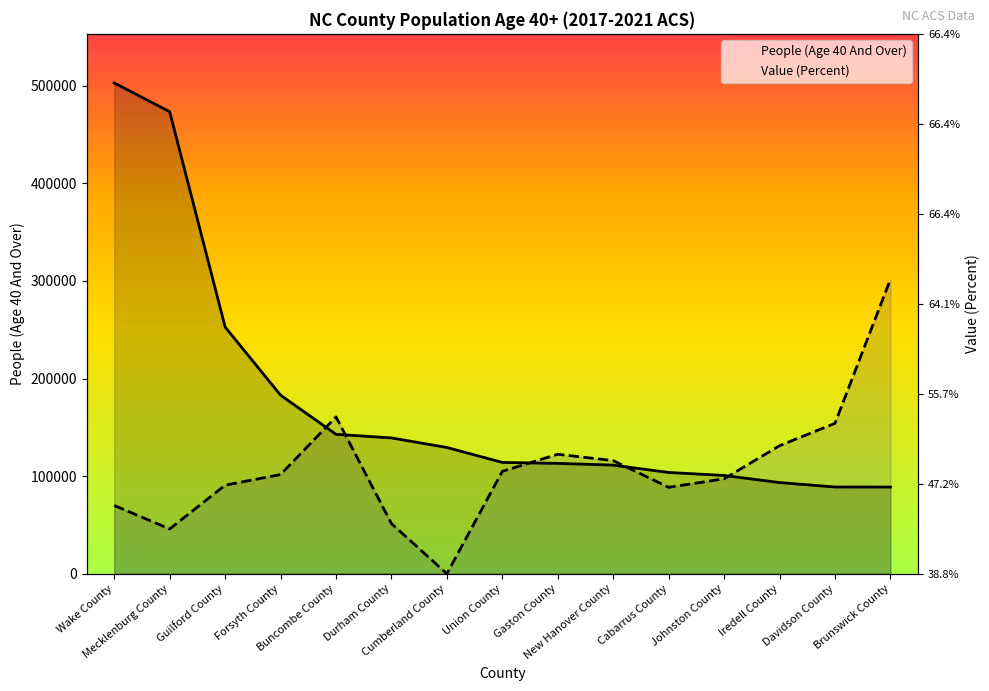

How many intersections are there between People (Age 40 And Over) and Value (Percent)?

5